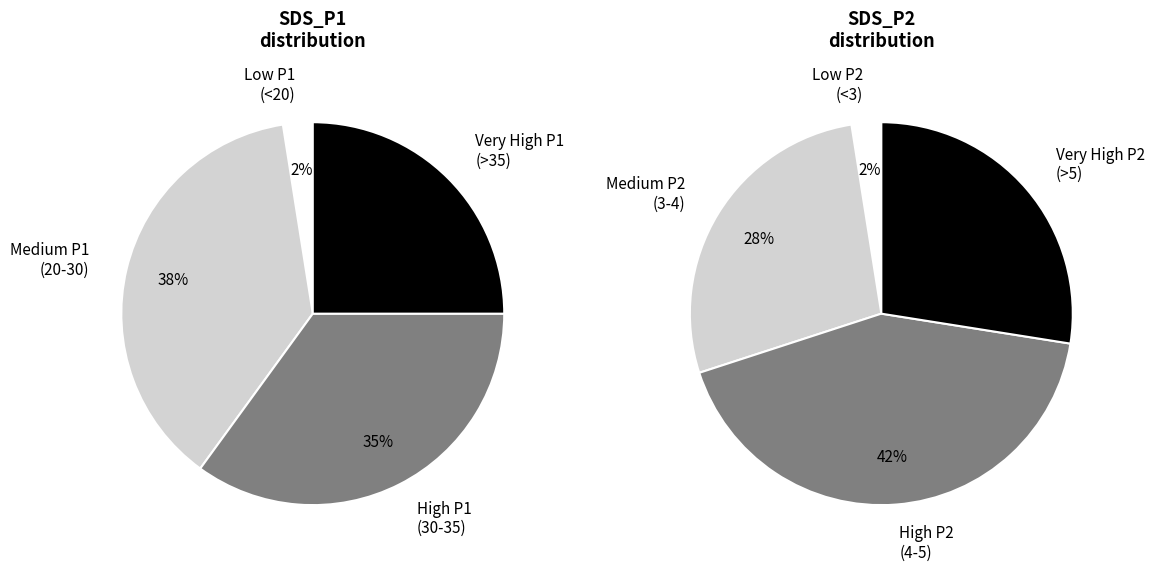

The 10 slice represents 9% of the pie. True or false?

False